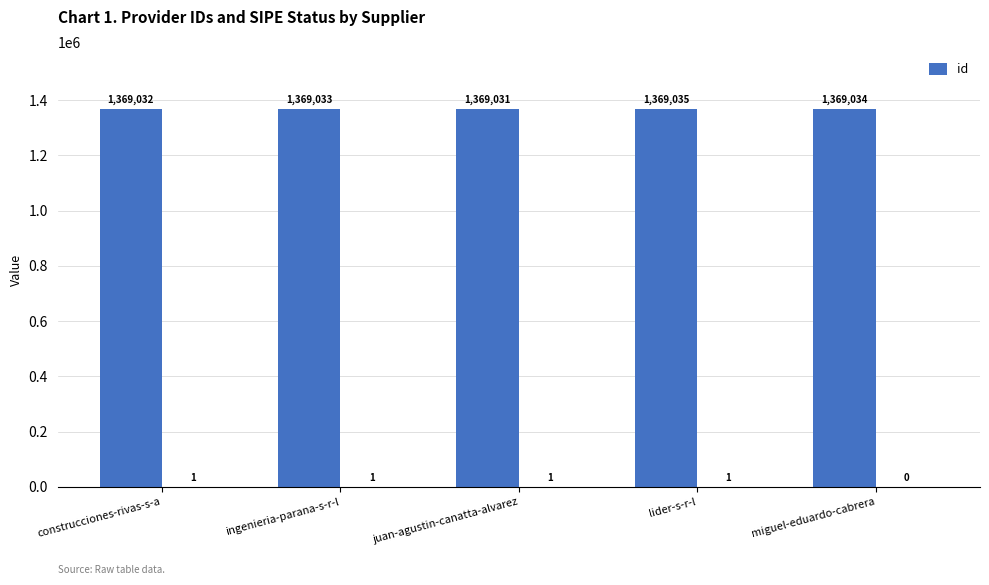

What is the lowest value of the id series?

1369031